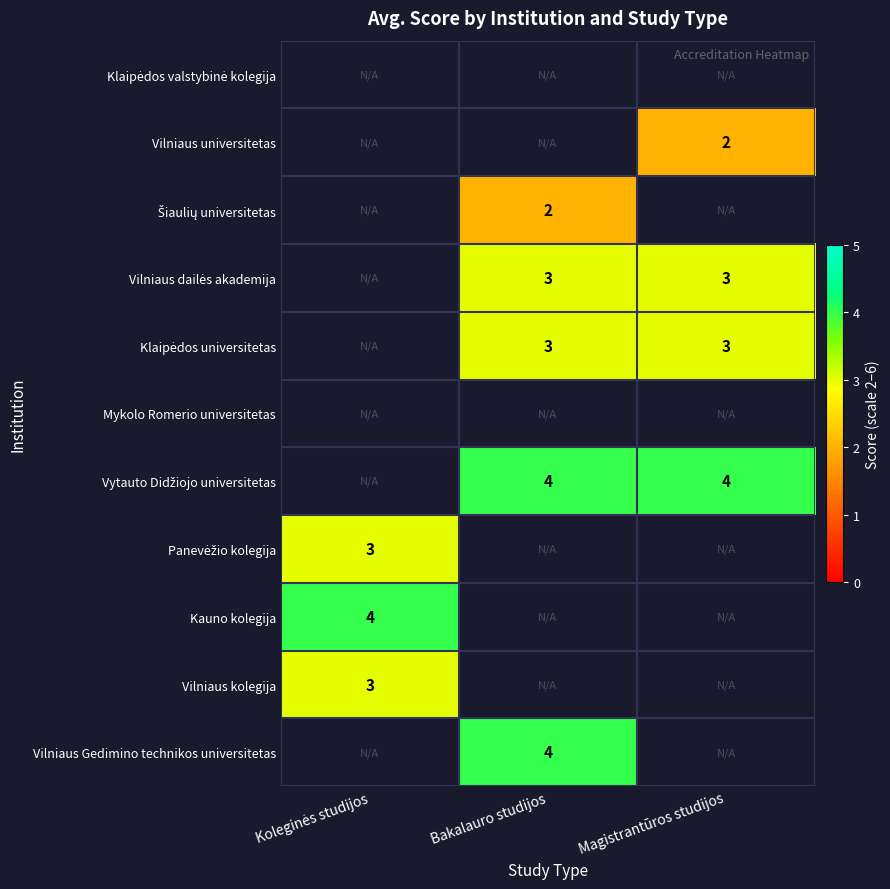

Between Bakalauro studijos and Koleginės studijos, which is larger?

Koleginės studijos